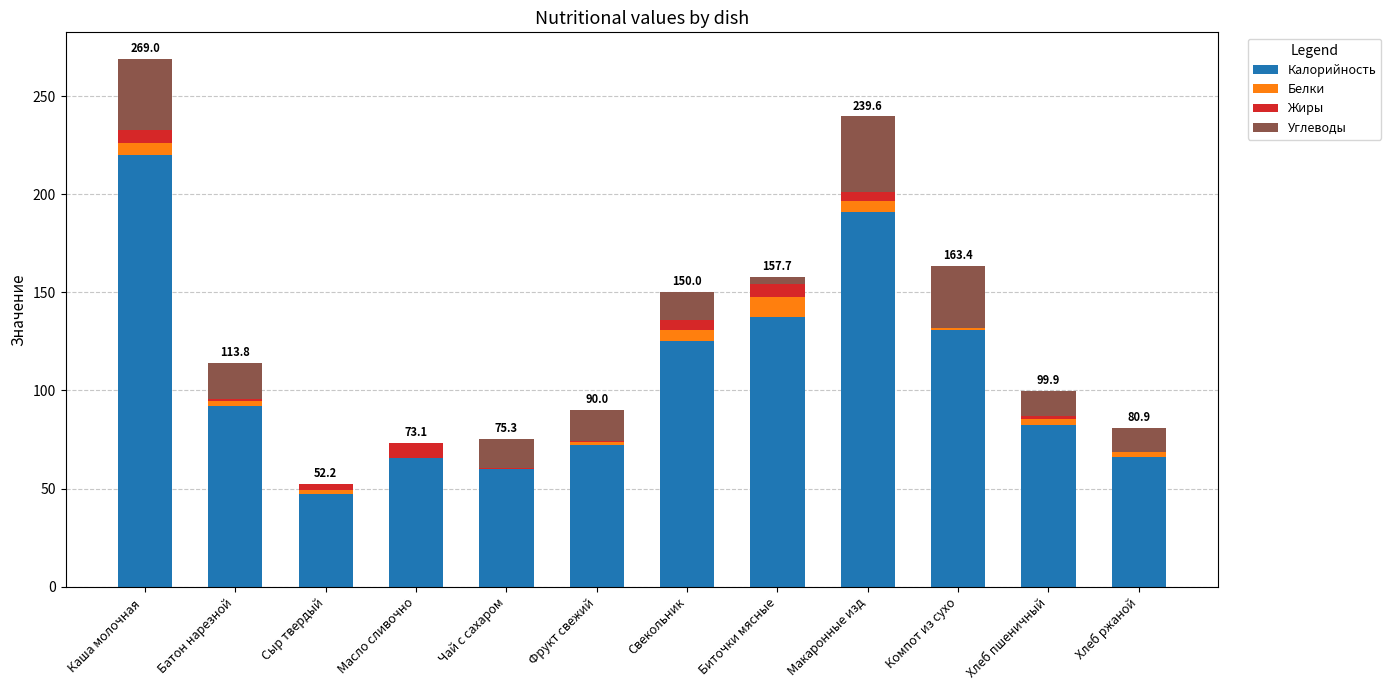

Are the bars horizontal?

No